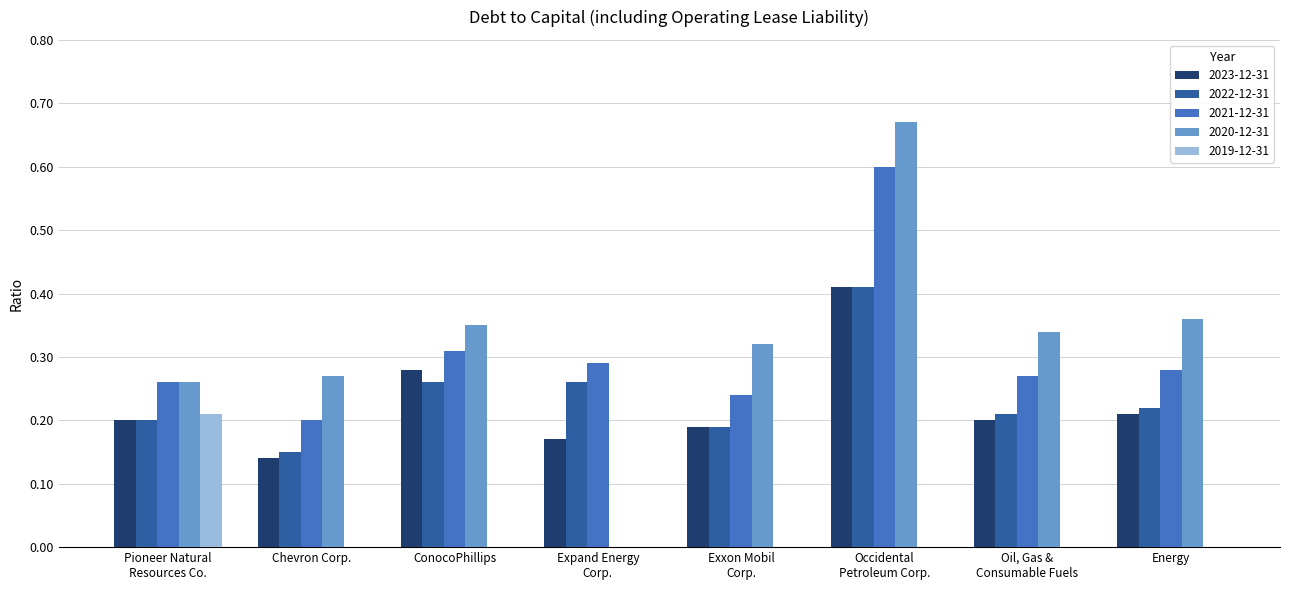

Are the bars grouped side by side (vs. stacked)?

Yes